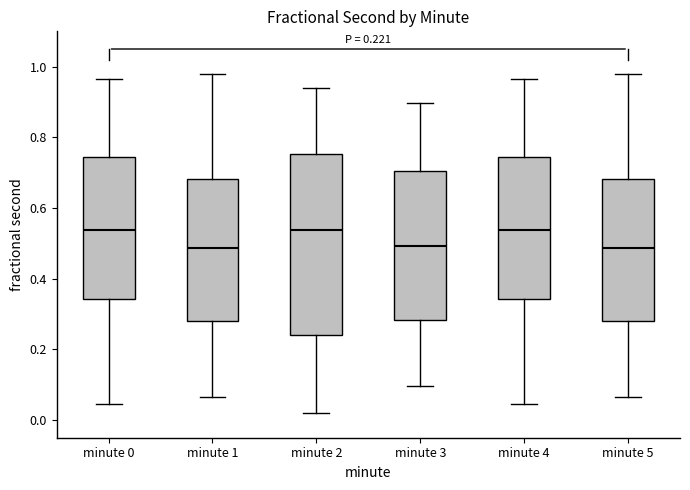

Which box is the tallest, from its lower edge to its upper edge?

minute 2